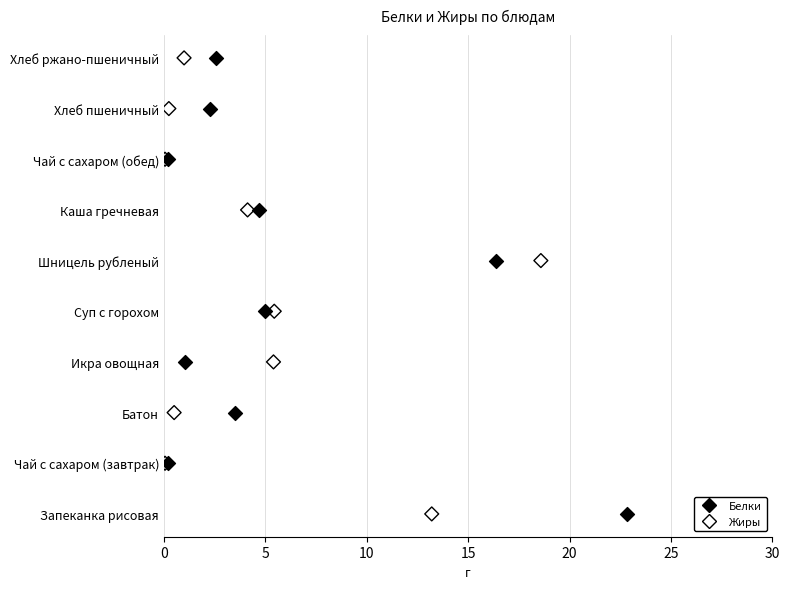

What are all the series names shown in the legend?

Белки, Жиры